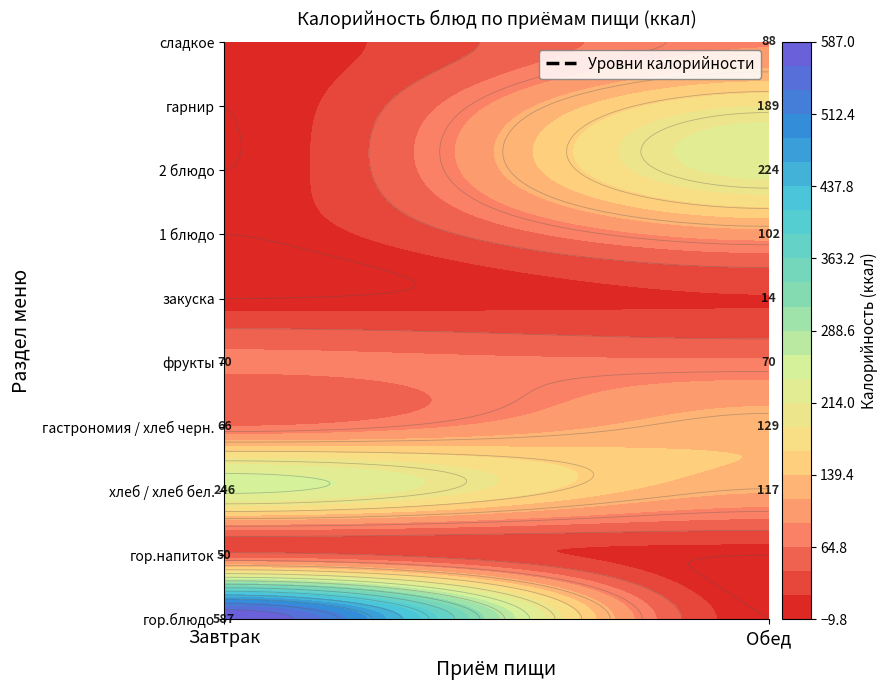

List the series in order of their overall mean, lowest first.

Обед, Завтрак